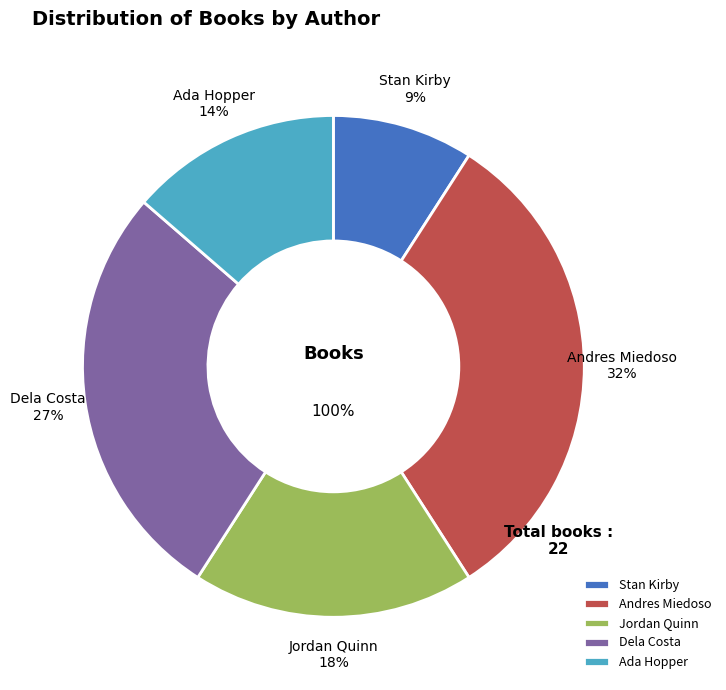

How many segments does this pie chart have?

5